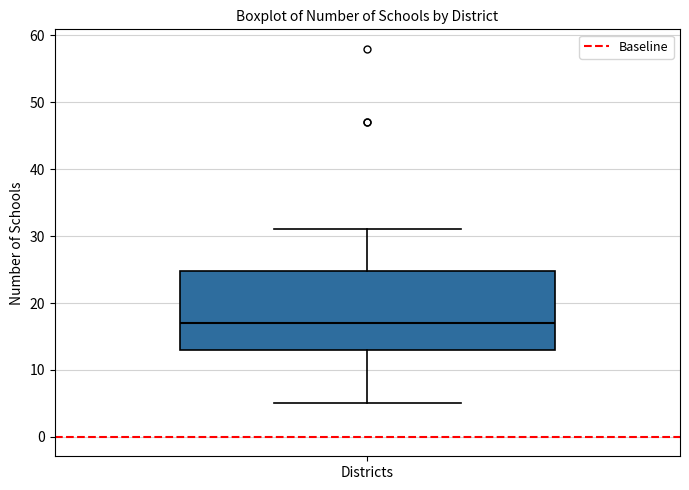

Transcribe this box plot: give where the median line is, the range the box spans, and where the two whiskers end, as read against the y-axis. The values are not printed on the chart, so give them approximately, as read against the axis.

median 17, box 13 to 25, whiskers 5 to 31